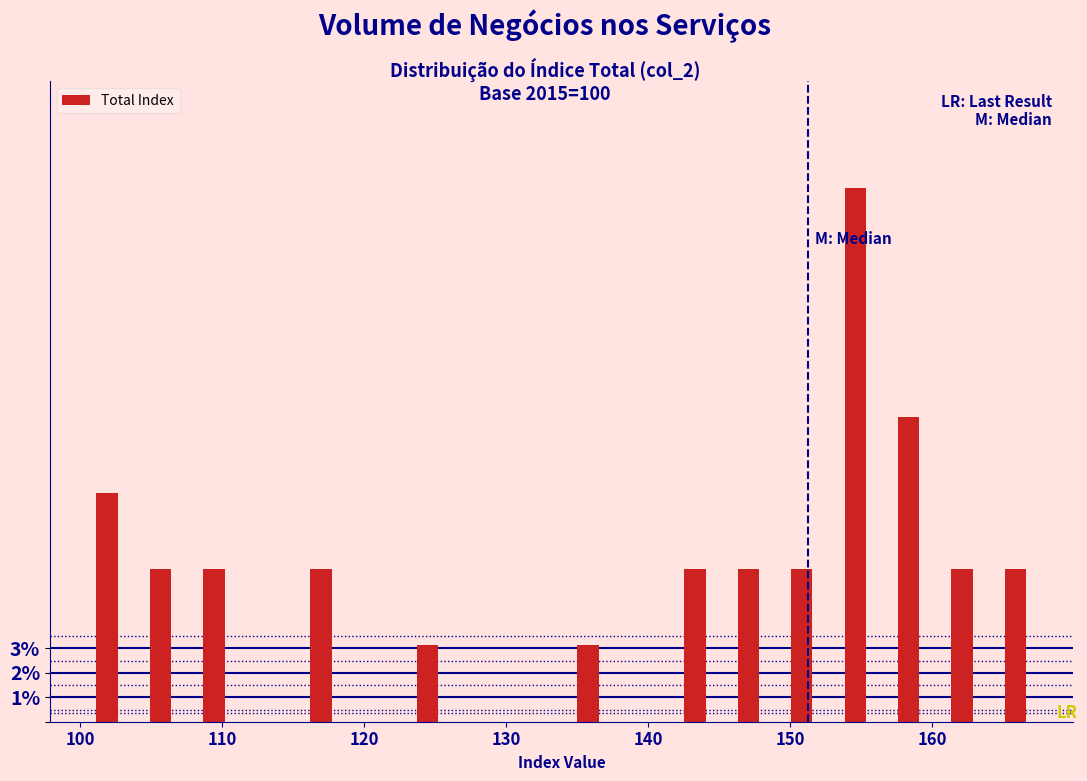

Around what value on the x-axis is the tallest bar? Give the approximate position of its centre, as read against the axis.

155